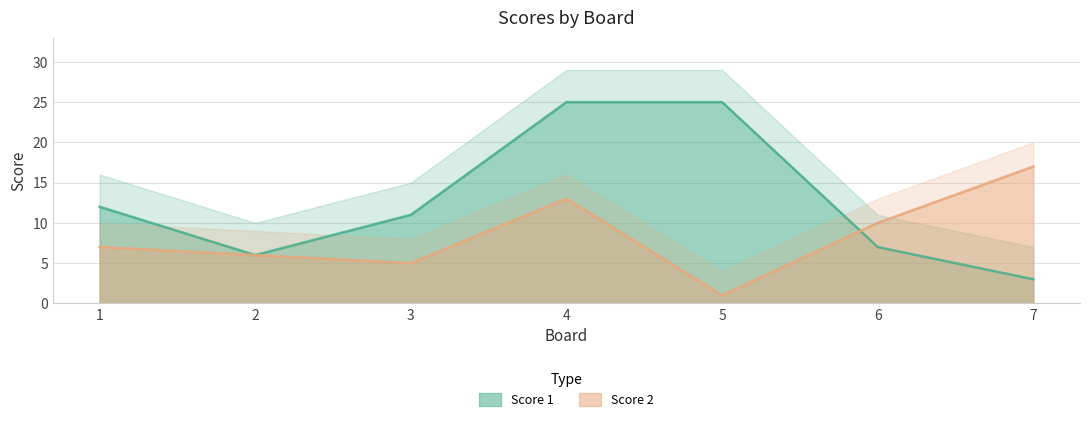

What is the minimum value for Score 1?

3